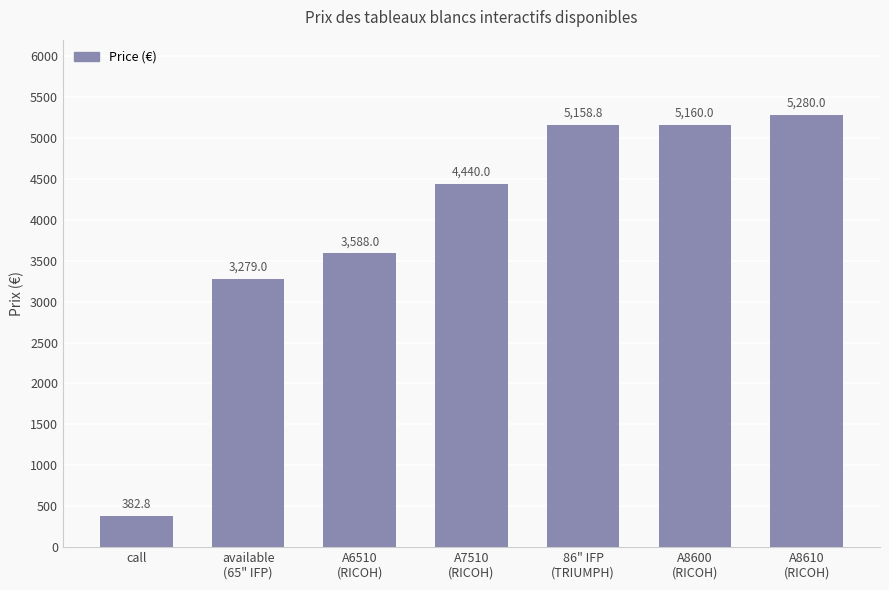

What position from the right is A8610
(RICOH)?

1